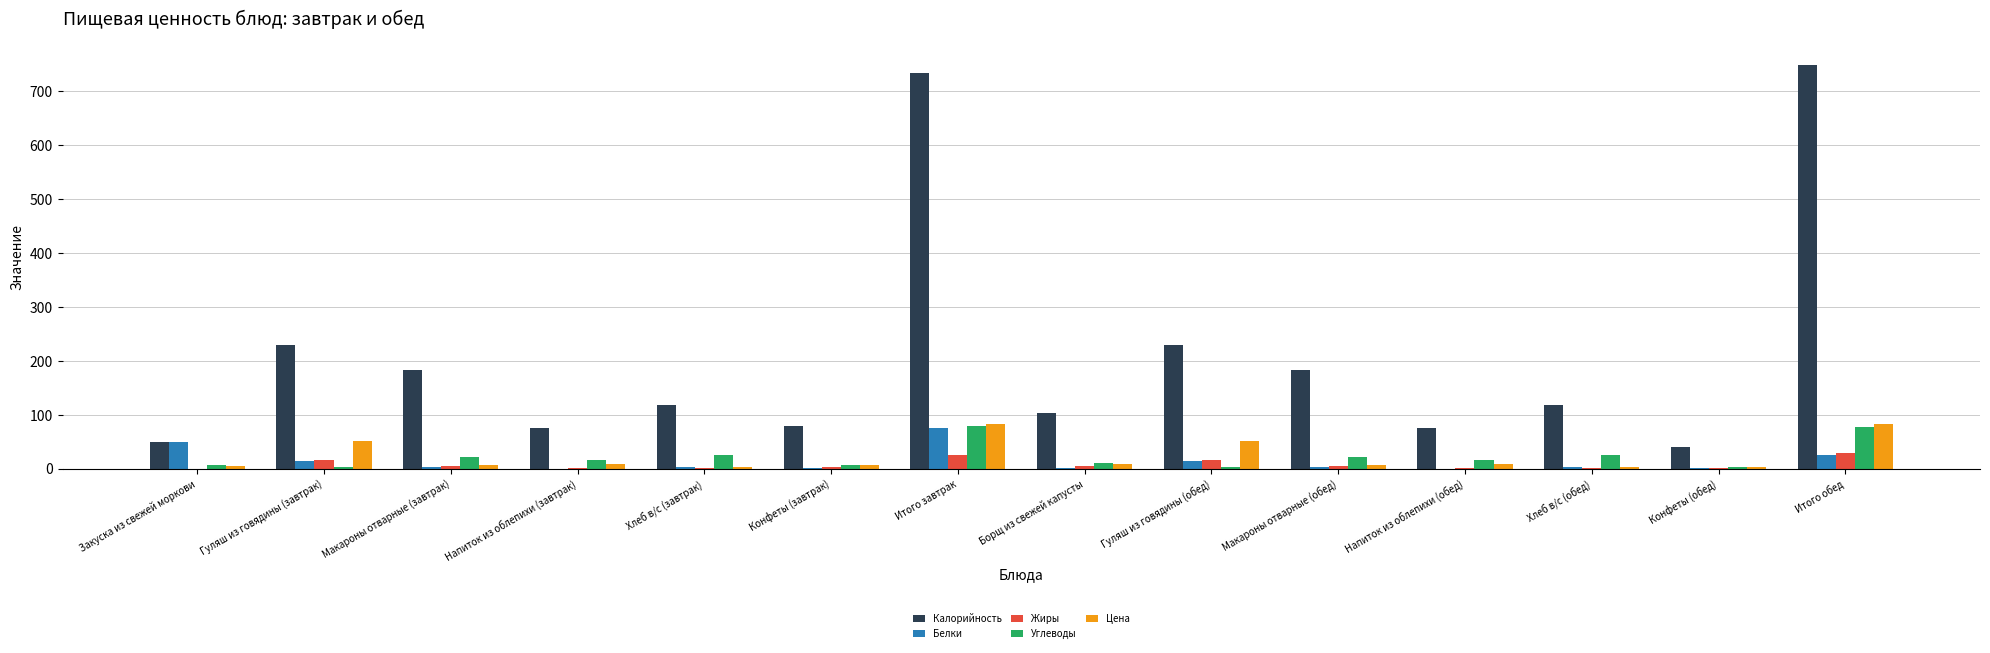

How many categories are shown in the chart?

14